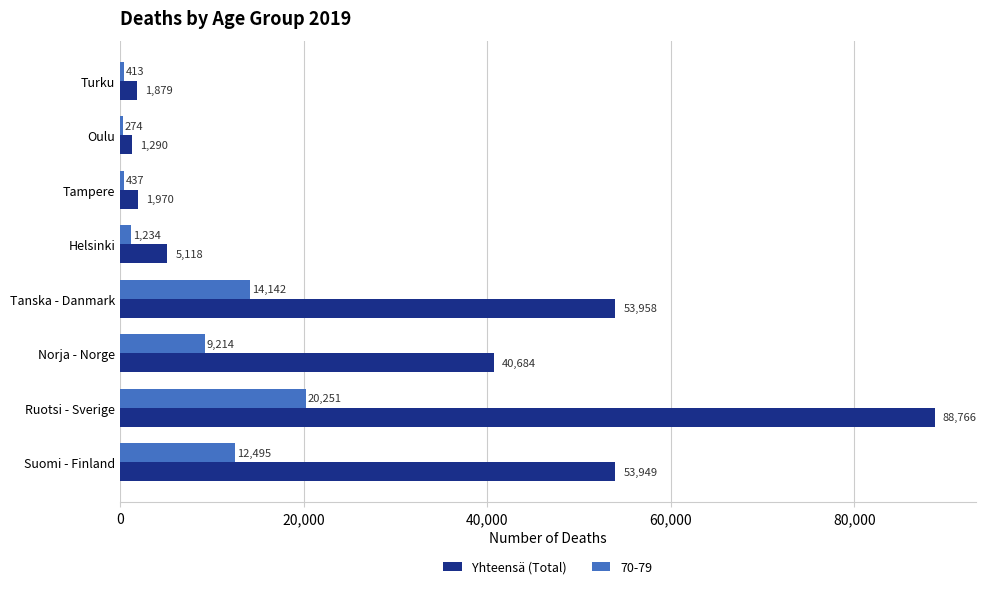

Which series changed the most between Ruotsi - Sverige and Oulu?

Yhteensä (Total)